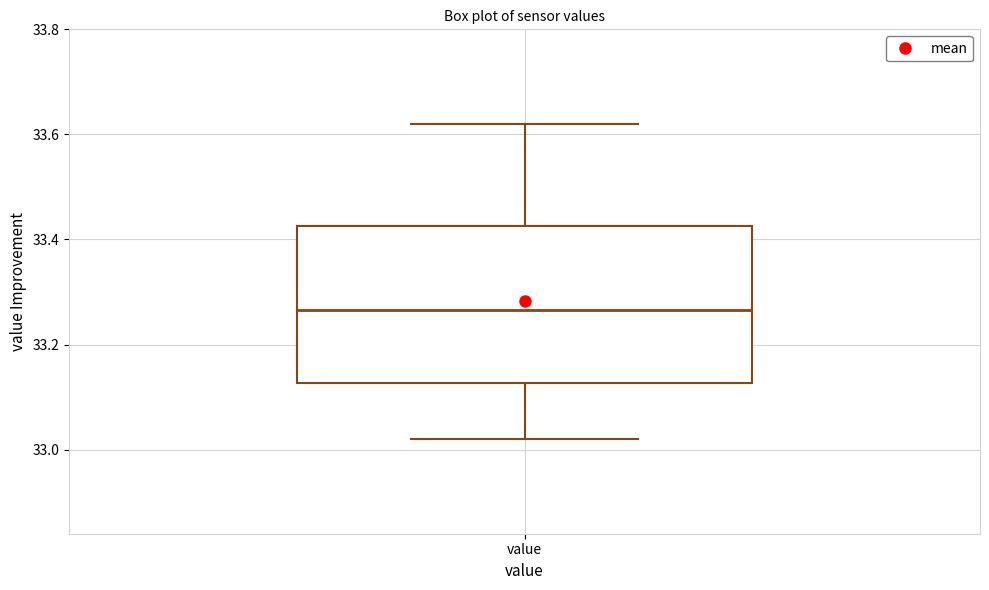

Read this box plot against the y-axis: the position of the median line, the range covered by the box, and the ends of both whiskers. The values are not printed on the chart, so give them approximately, as read against the axis.

median 33.26, box 33.12 to 33.42, whiskers 33.02 to 33.62